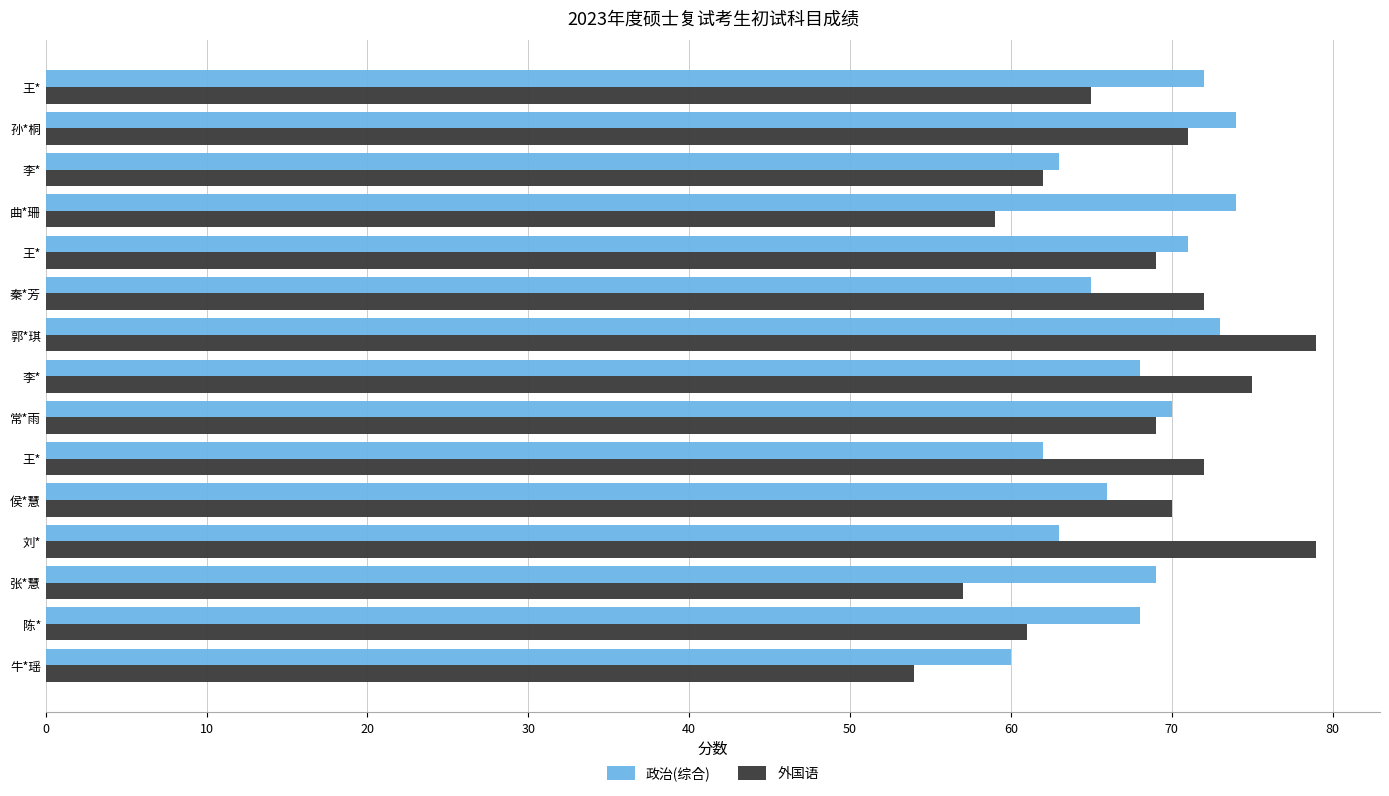

Reading left to right, extract all data points from this chart.

政治(综合): 72	74	63	74	71	65	73	68	70	62	66	63	69	68	60
外国语: 65	71	62	59	69	72	79	75	69	72	70	79	57	61	54